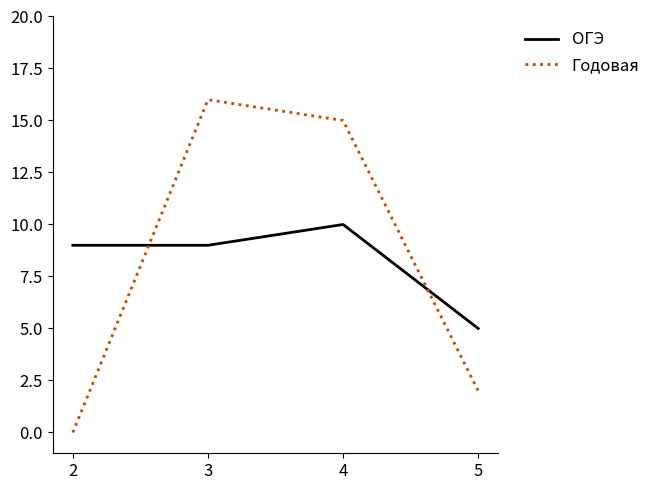

After their last crossing, which series has the higher values: ОГЭ or Годовая?

ОГЭ